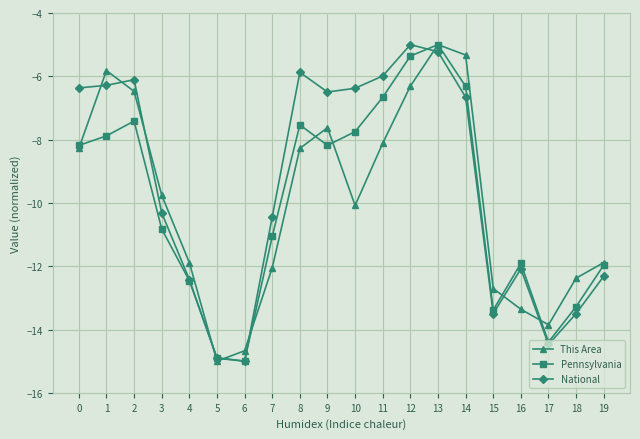

At which category is the sum across all series the highest?

13